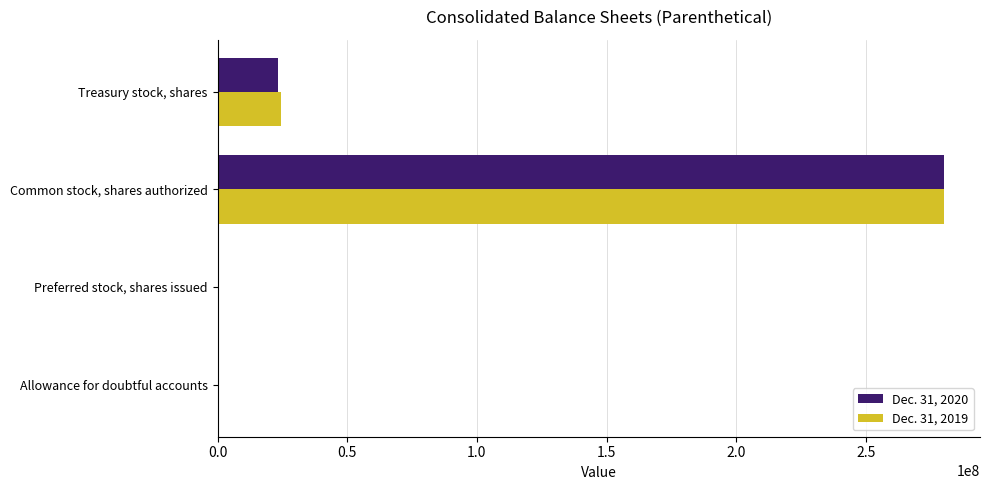

The Dec. 31, 2020 series shows 23412870 at Treasury stock, shares. True or false?

True